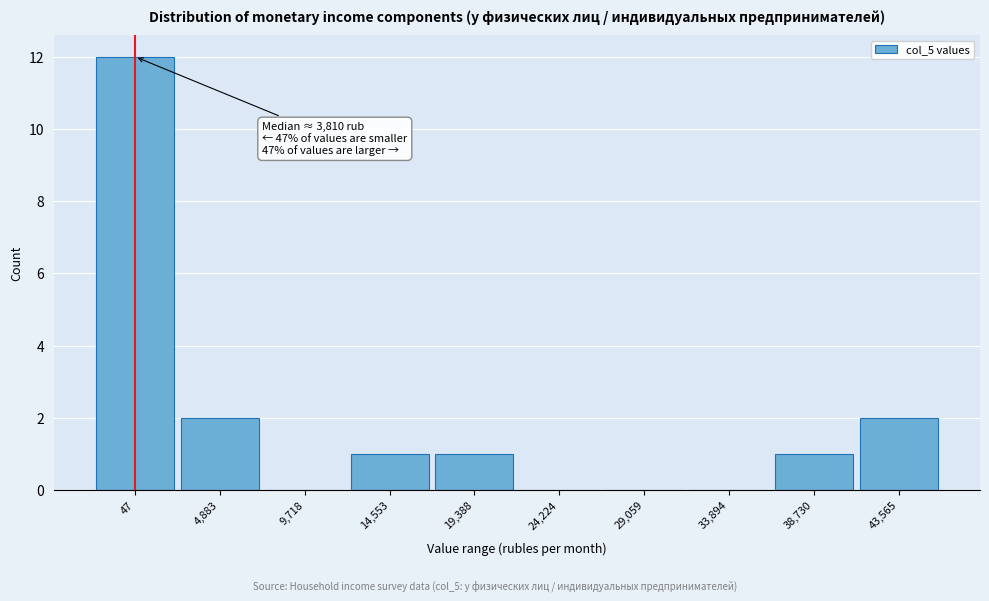

Reading left to right, extract all data points from this chart.

47=12	4,883=2	9,718=0	14,553=1	19,388=1	24,224=0	29,059=0	33,894=0	38,730=1	43,565=2